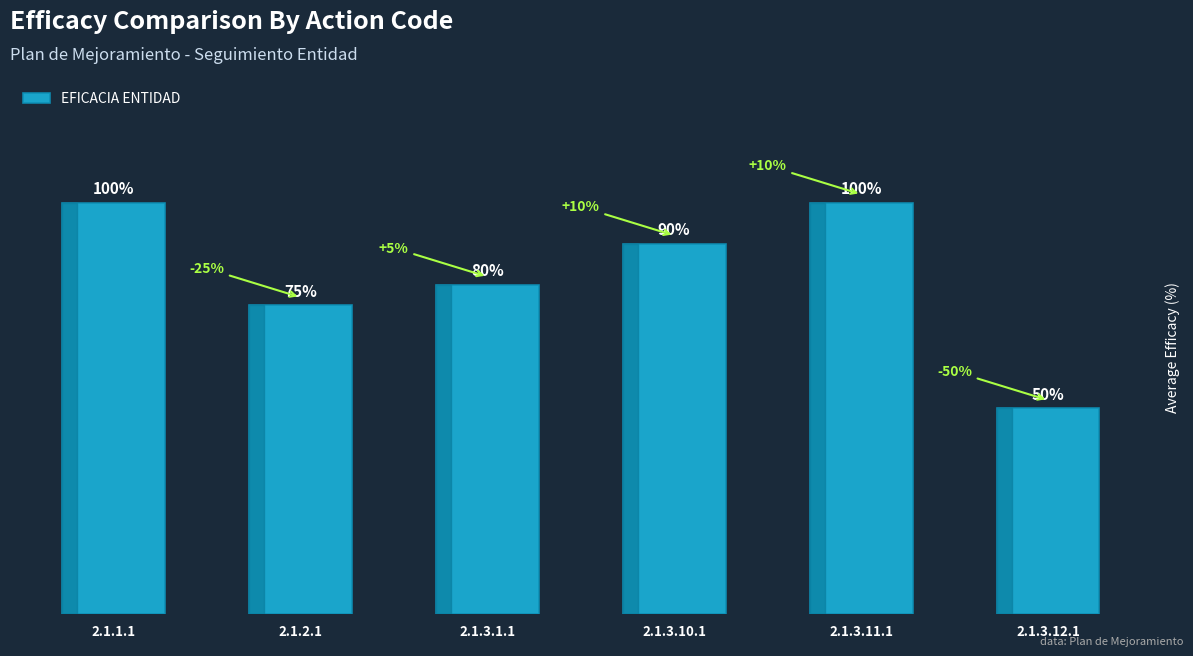

At which category does the chart reach its minimum across all series?

2.1.3.12.1